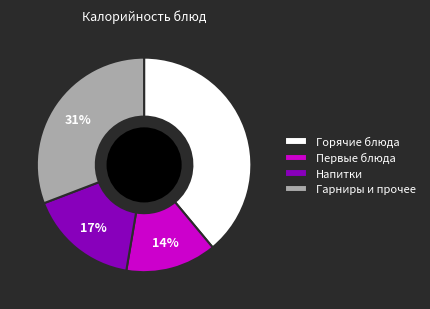

Which has a higher value, Напитки or Горячие блюда?

Горячие блюда